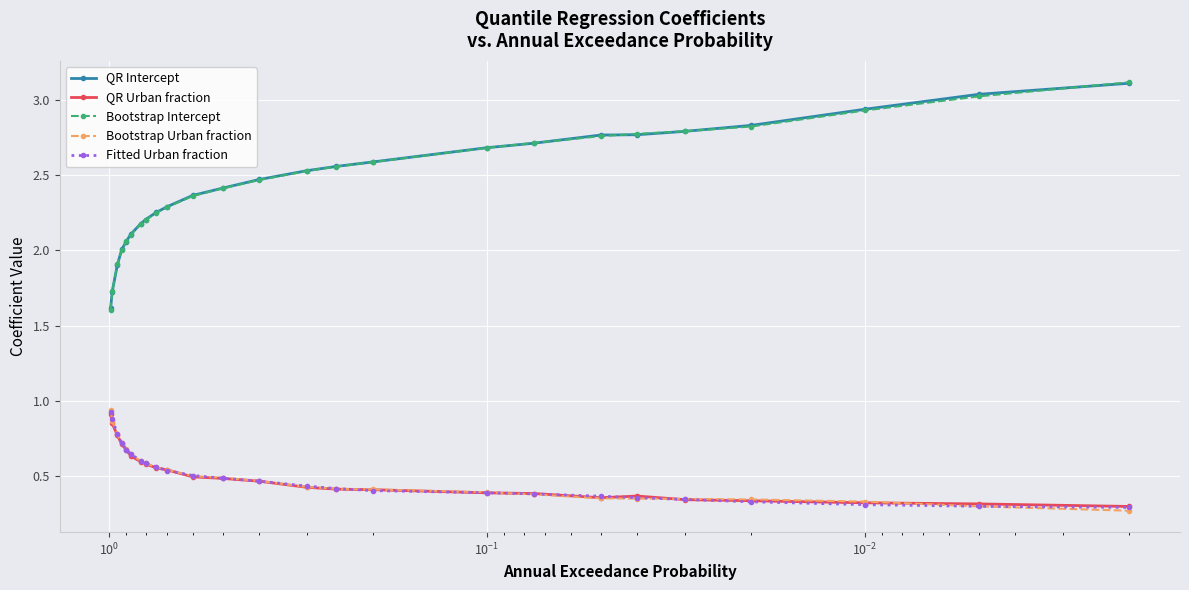

What is the value of the QR Intercept point at the 15th from the left?

2.6